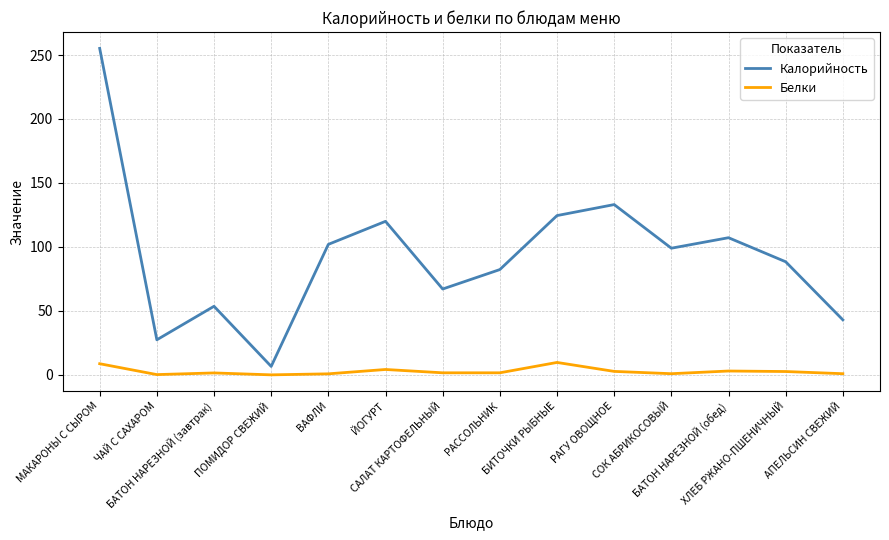

Read the Калорийность value at РАССОЛЬНИК.

82.3